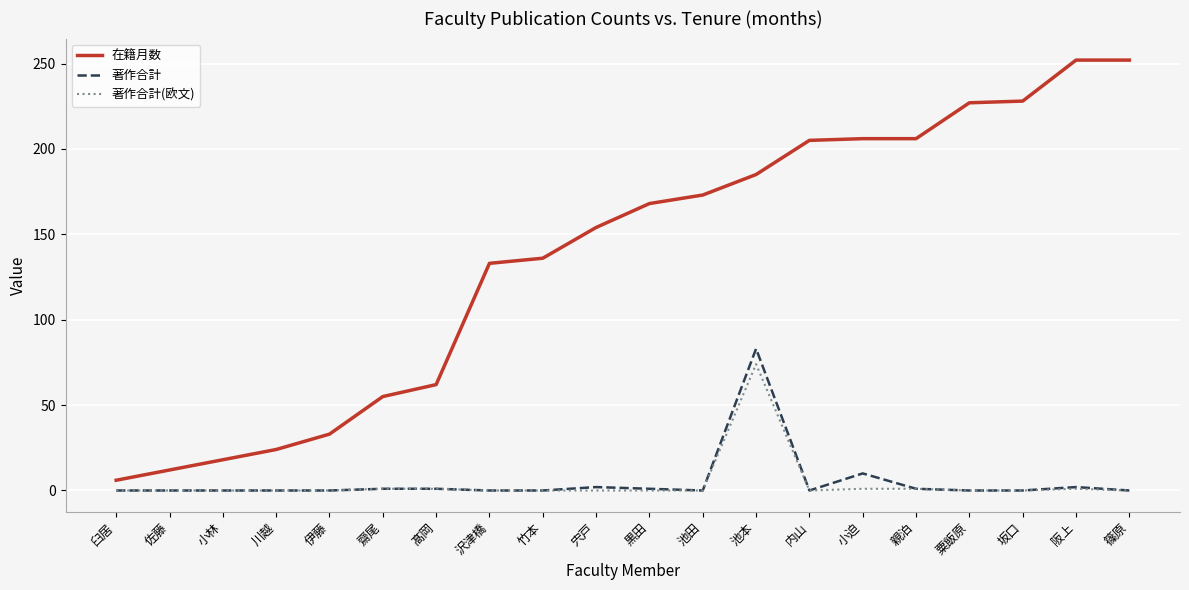

What is the difference between the maximum and minimum values in the 著作合計 series?

83